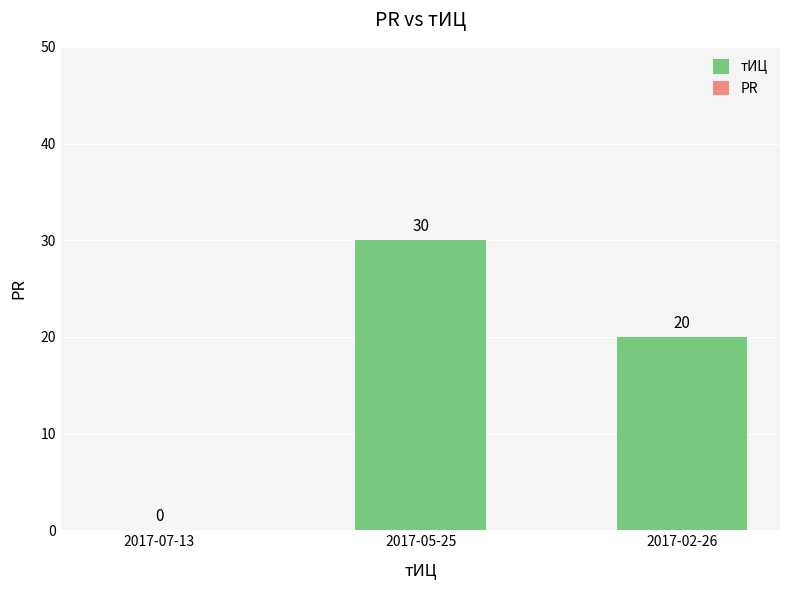

Does the chart contain stacked bars?

No